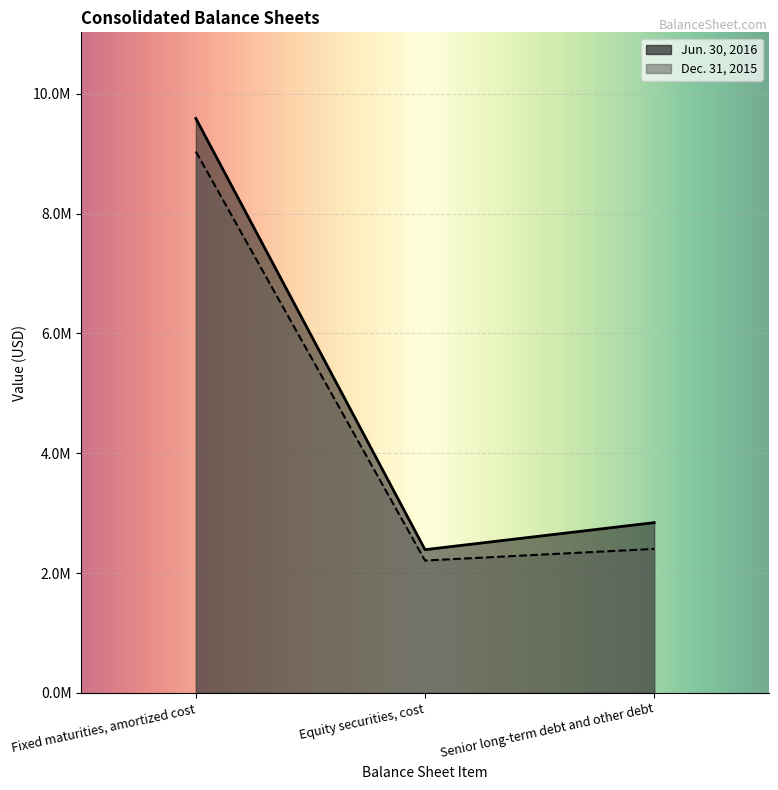

Count the number of categories in the chart.

3